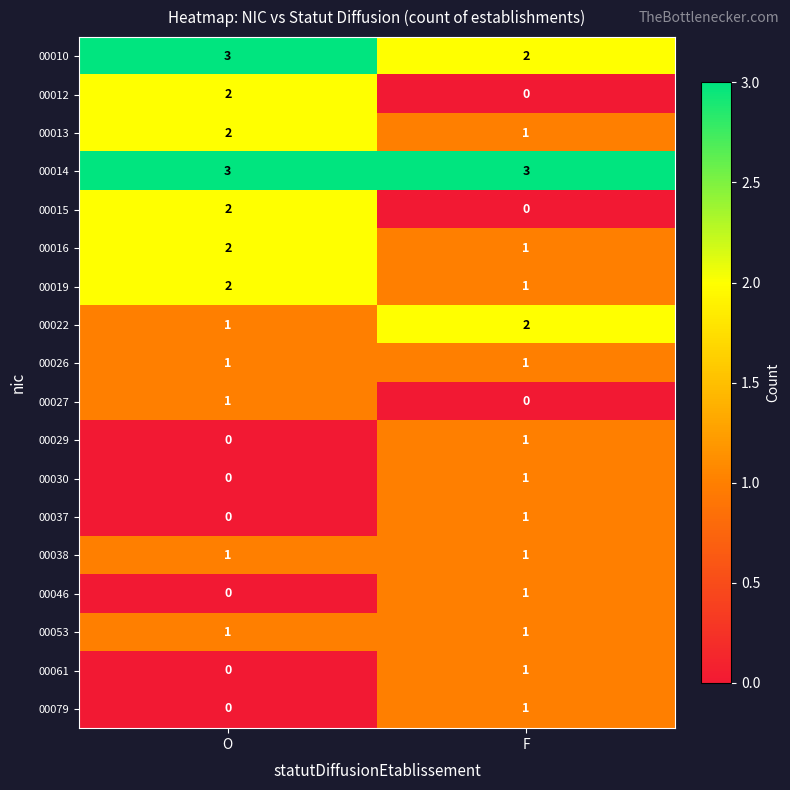

What is the total value across all series at O?

21